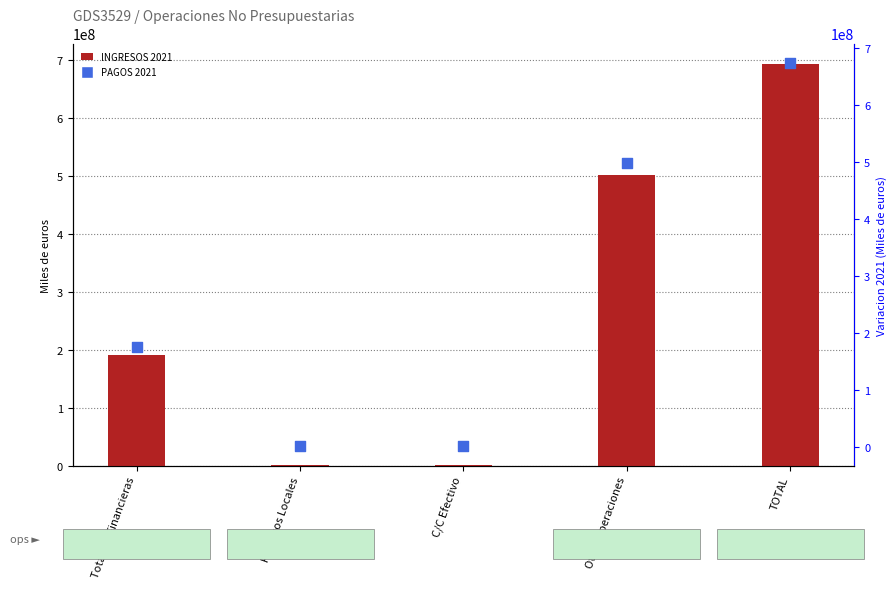

Which series has the largest total across all categories?

INGRESOS 2021